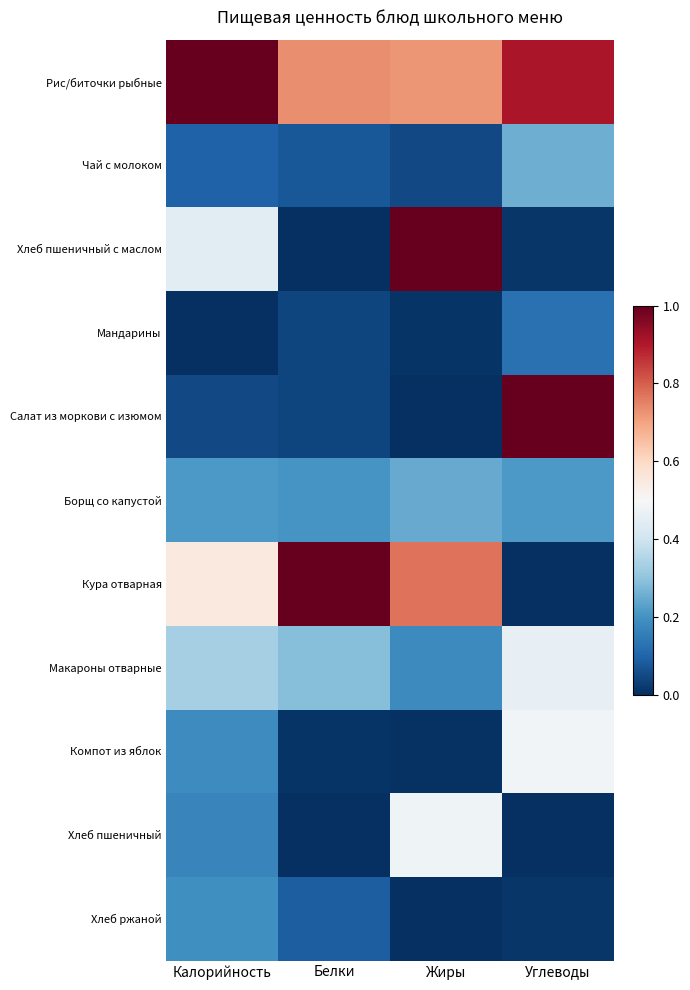

Reading right to left, extract all data points from this chart.

Рис/биточки рыбные: Углеводы=0.9	Жиры=0.7	Белки=0.7	Калорийность=1.0
Чай с молоком: Углеводы=0.3	Жиры=0.1	Белки=0.1	Калорийность=0.1
Хлеб пшеничный с маслом: Углеводы=0.0	Жиры=1.0	Белки=0.0	Калорийность=0.4
Мандарины: Углеводы=0.1	Жиры=0.0	Белки=0.0	Калорийность=0.0
Салат из моркови с изюмом: Углеводы=1.0	Жиры=0.0	Белки=0.0	Калорийность=0.0
Борщ со капустой: Углеводы=0.2	Жиры=0.2	Белки=0.2	Калорийность=0.2
Кура отварная: Углеводы=0.0	Жиры=0.8	Белки=1.0	Калорийность=0.5
Макароны отварные: Углеводы=0.5	Жиры=0.2	Белки=0.3	Калорийность=0.3
Компот из яблок: Углеводы=0.5	Жиры=0.0	Белки=0.0	Калорийность=0.2
Хлеб пшеничный: Углеводы=0.0	Жиры=0.5	Белки=0.0	Калорийность=0.2
Хлеб ржаной: Углеводы=0.0	Жиры=0.0	Белки=0.1	Калорийность=0.2